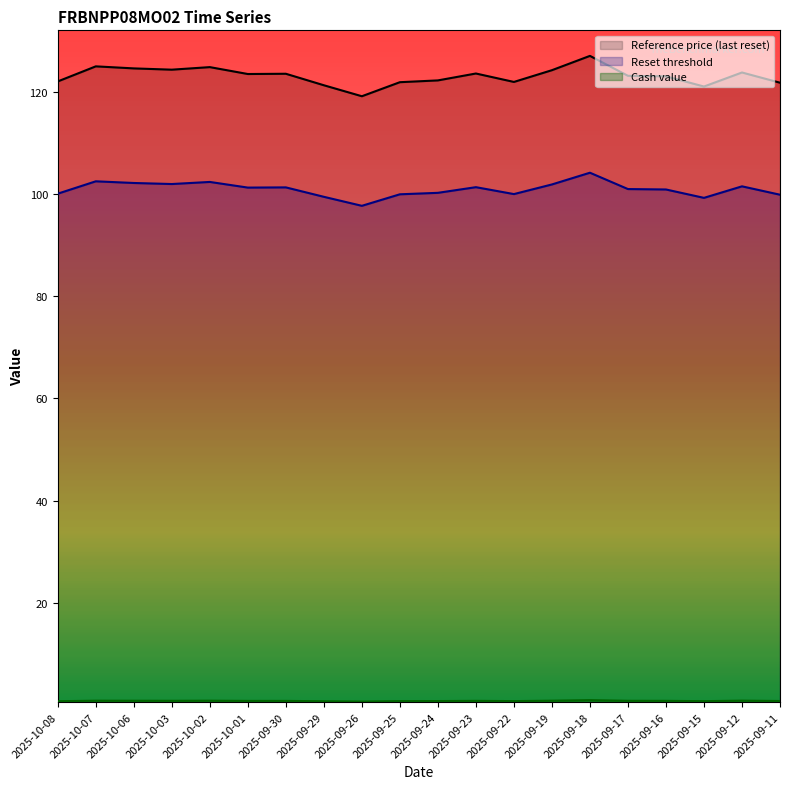

At which category is the sum across all series the highest?

2025-09-18